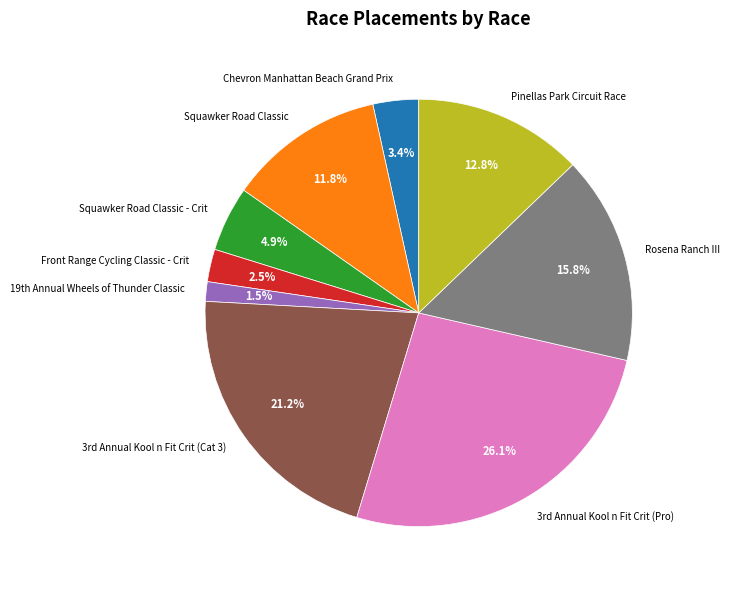

Is there any slice that represents more than half of the pie?

No